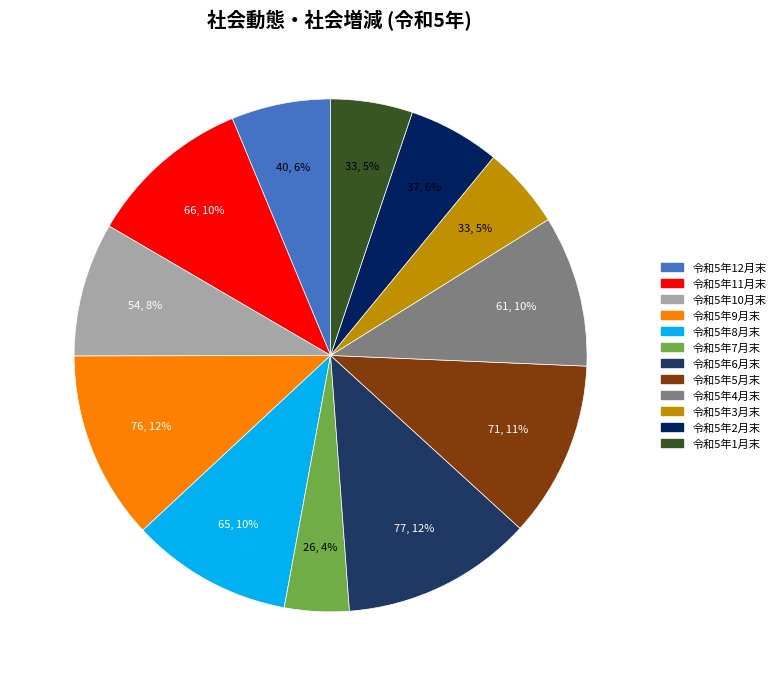

Which category has the smallest portion of the pie?

令和5年7月末